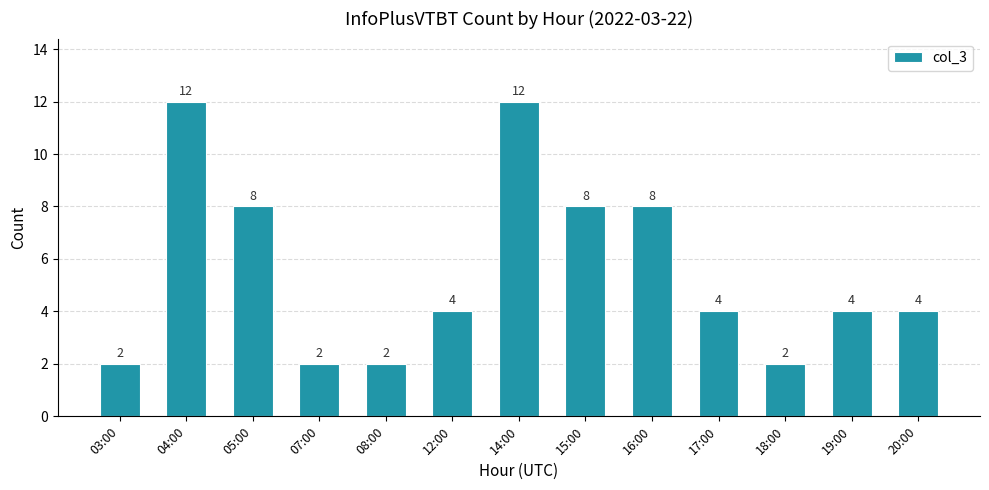

What is the difference between the values at 05:00 and 17:00?

4